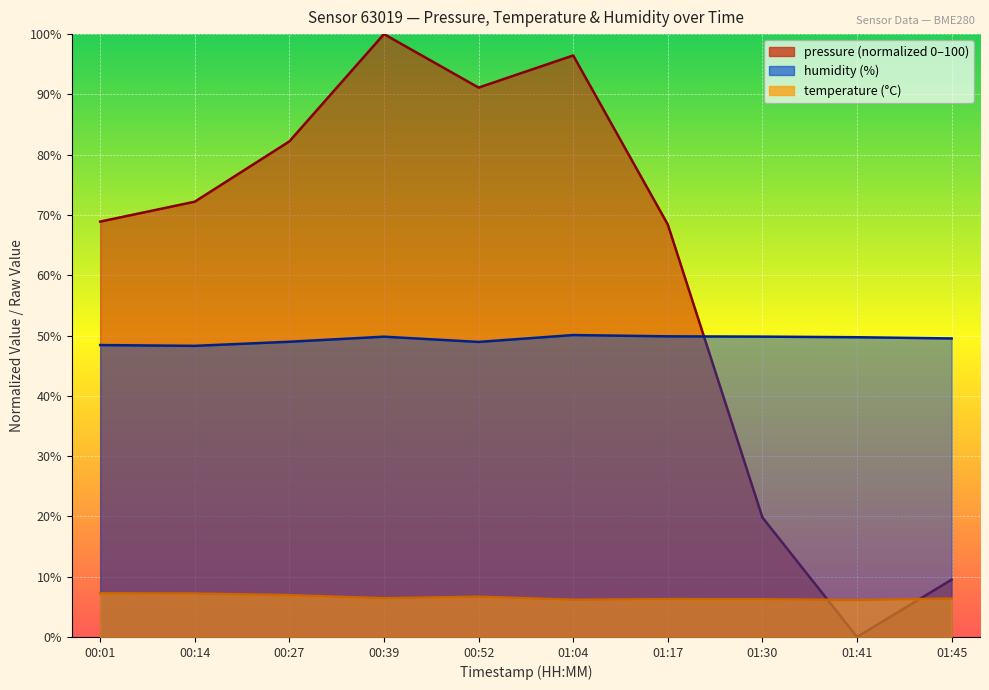

Which category has the highest value across all series?

00:39